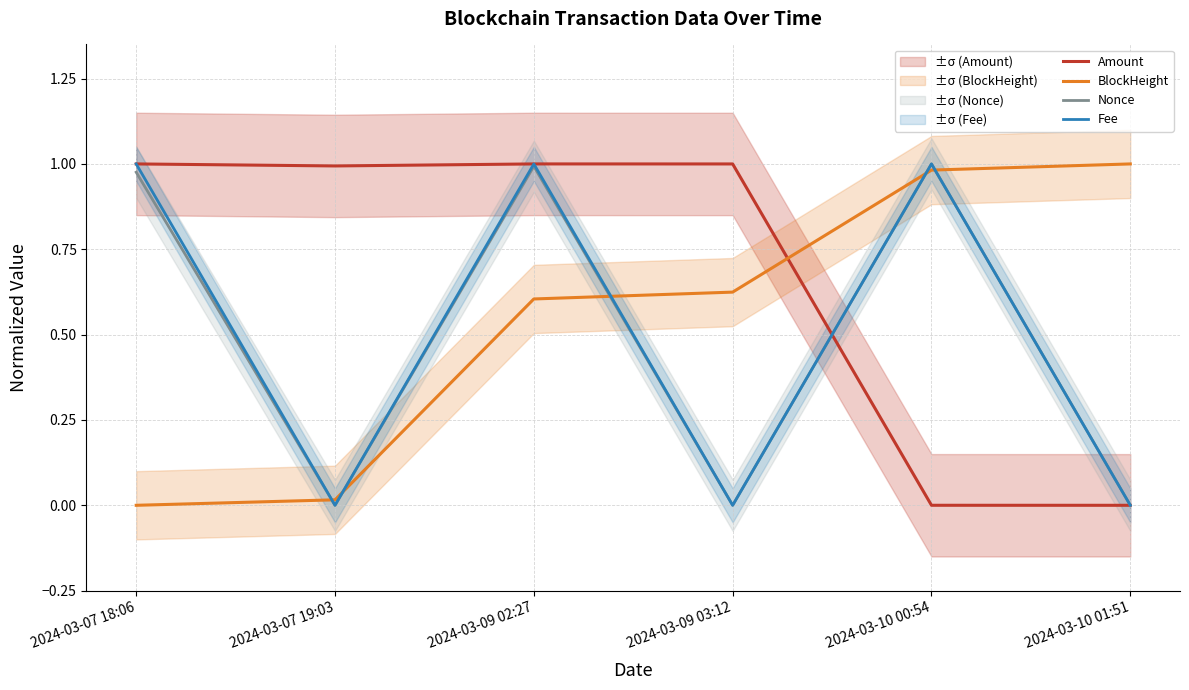

What are all the series names shown in the legend?

Amount, BlockHeight, Nonce, Fee